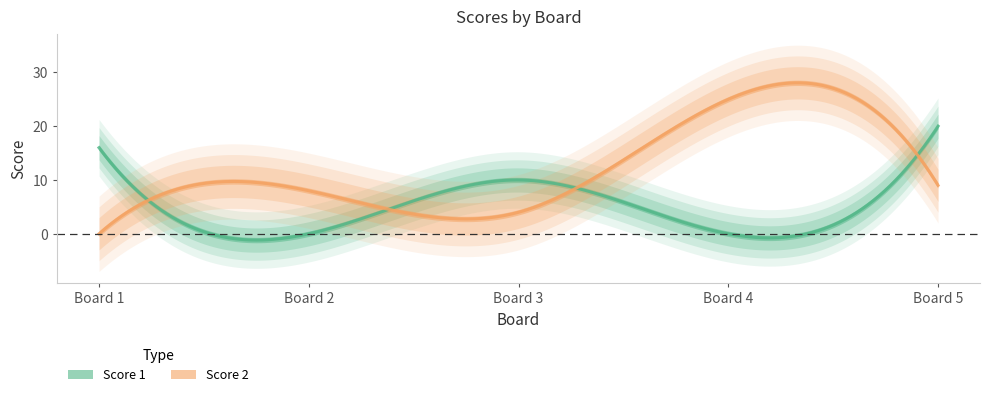

How many interior local peaks does the Score 2 series have?

2